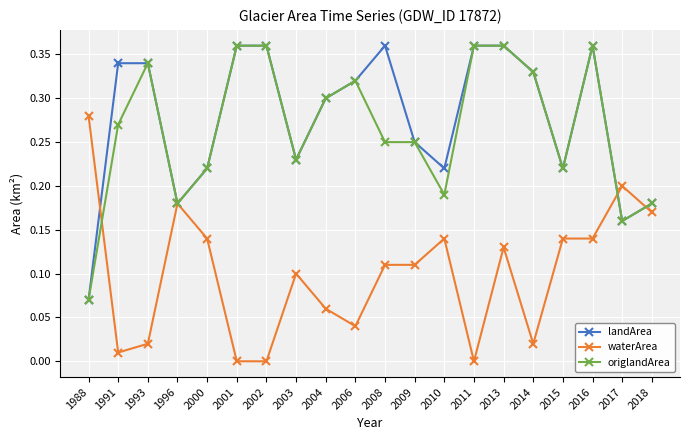

The value of waterArea at 2017 is 0.3. True or false?

False